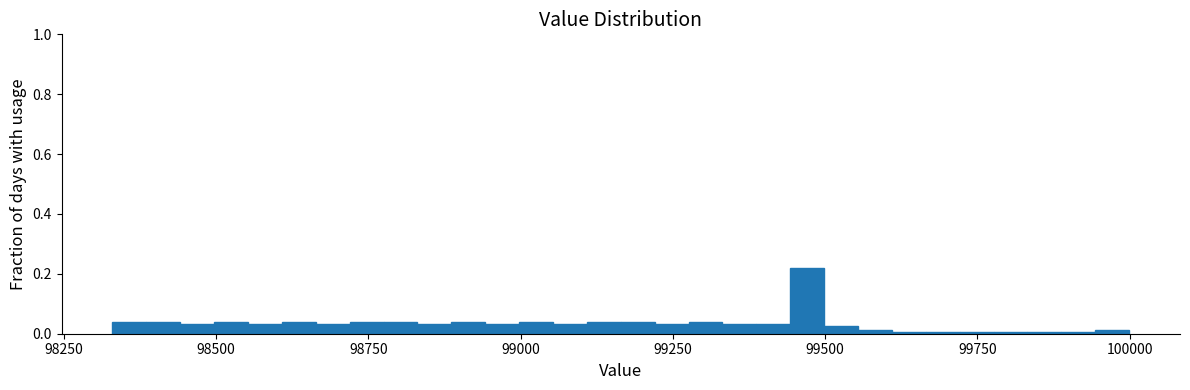

Read against the x-axis, roughly where is the centre of the tallest bar?

99450